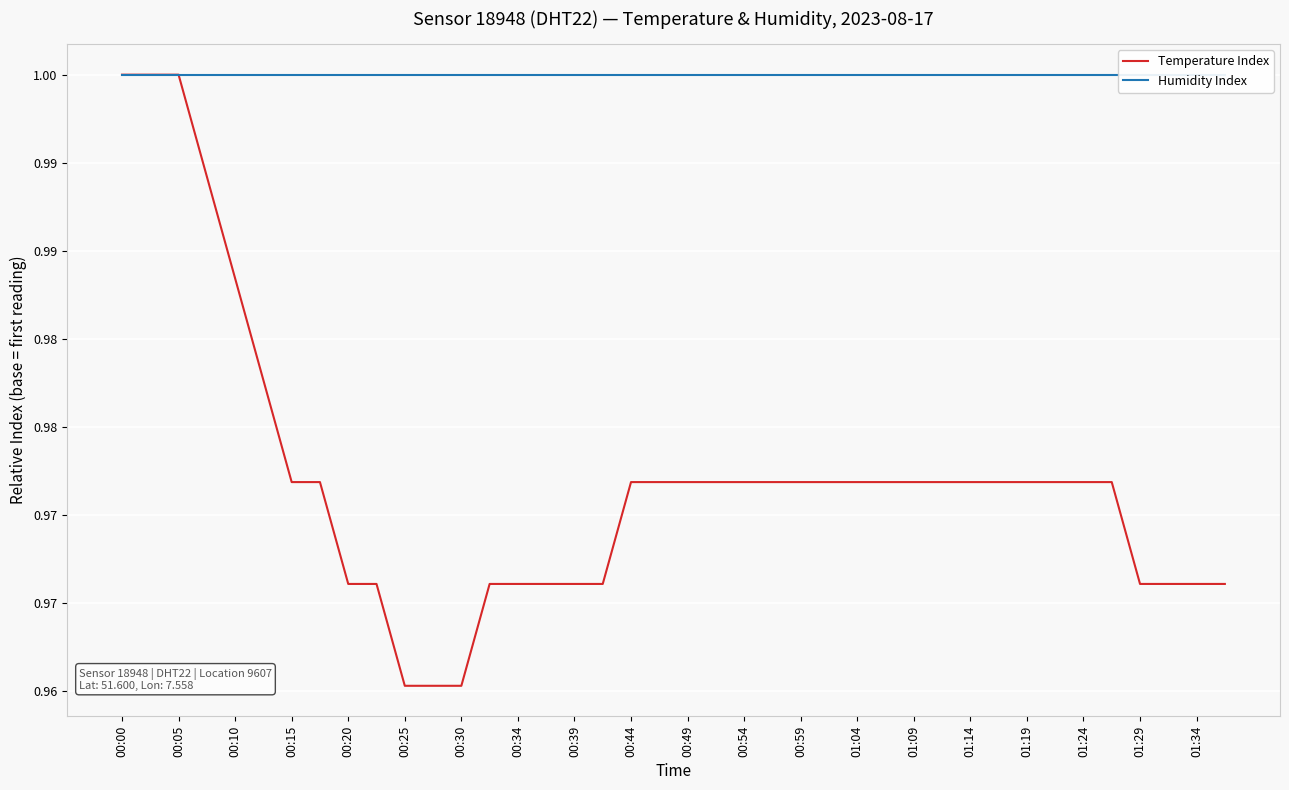

What is the value of the Humidity Index point at the 1st from the left?

1.0